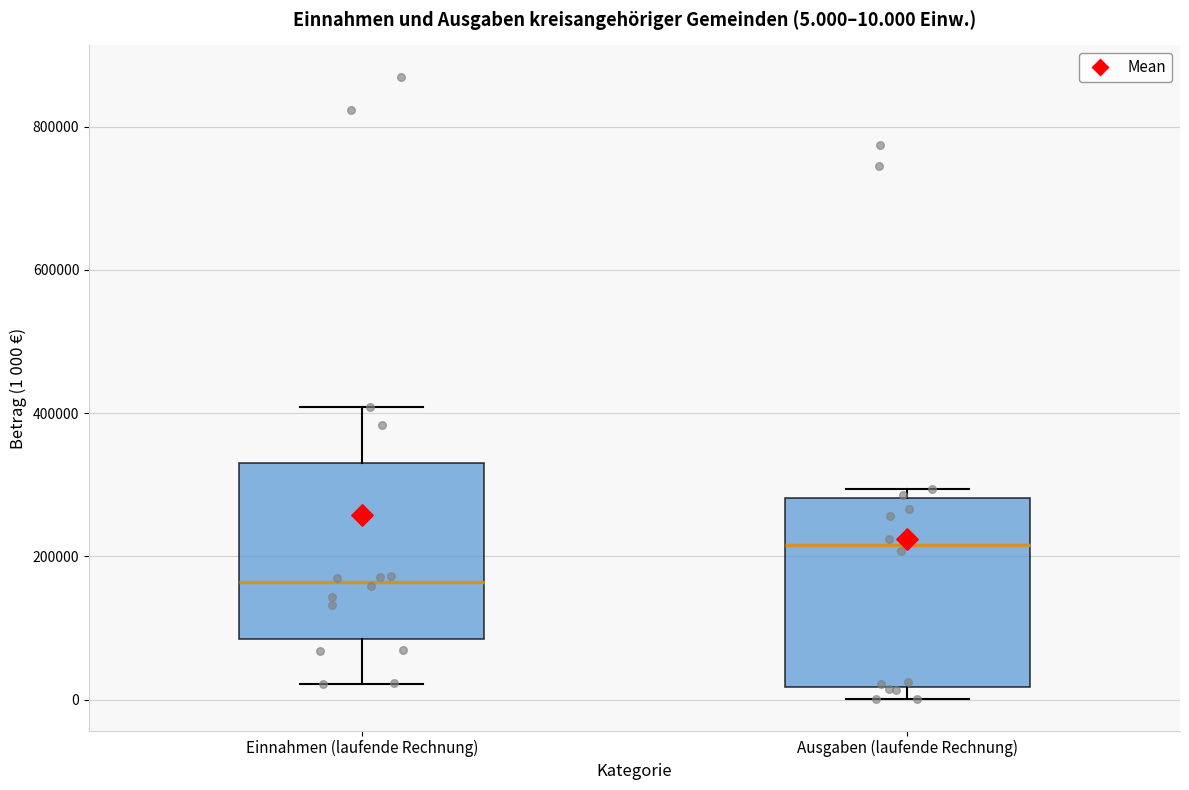

Which box has the highest median line?

Ausgaben (laufende Rechnung)